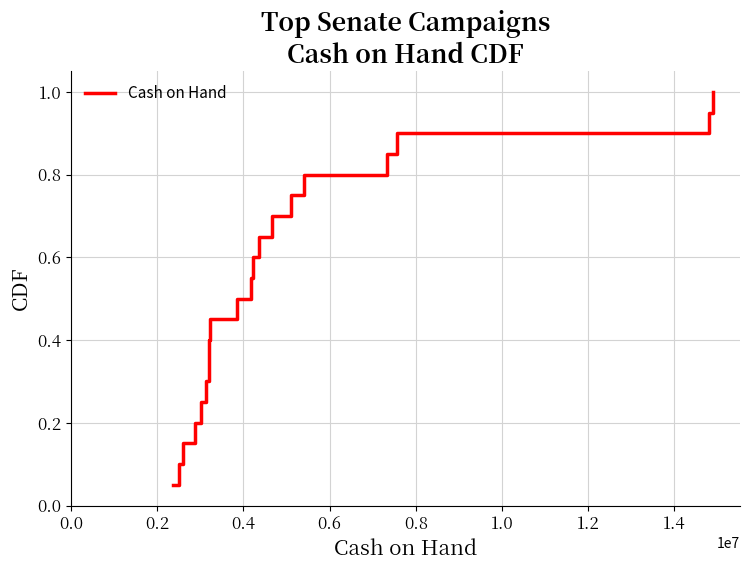

What is the greatest value displayed?

1.0